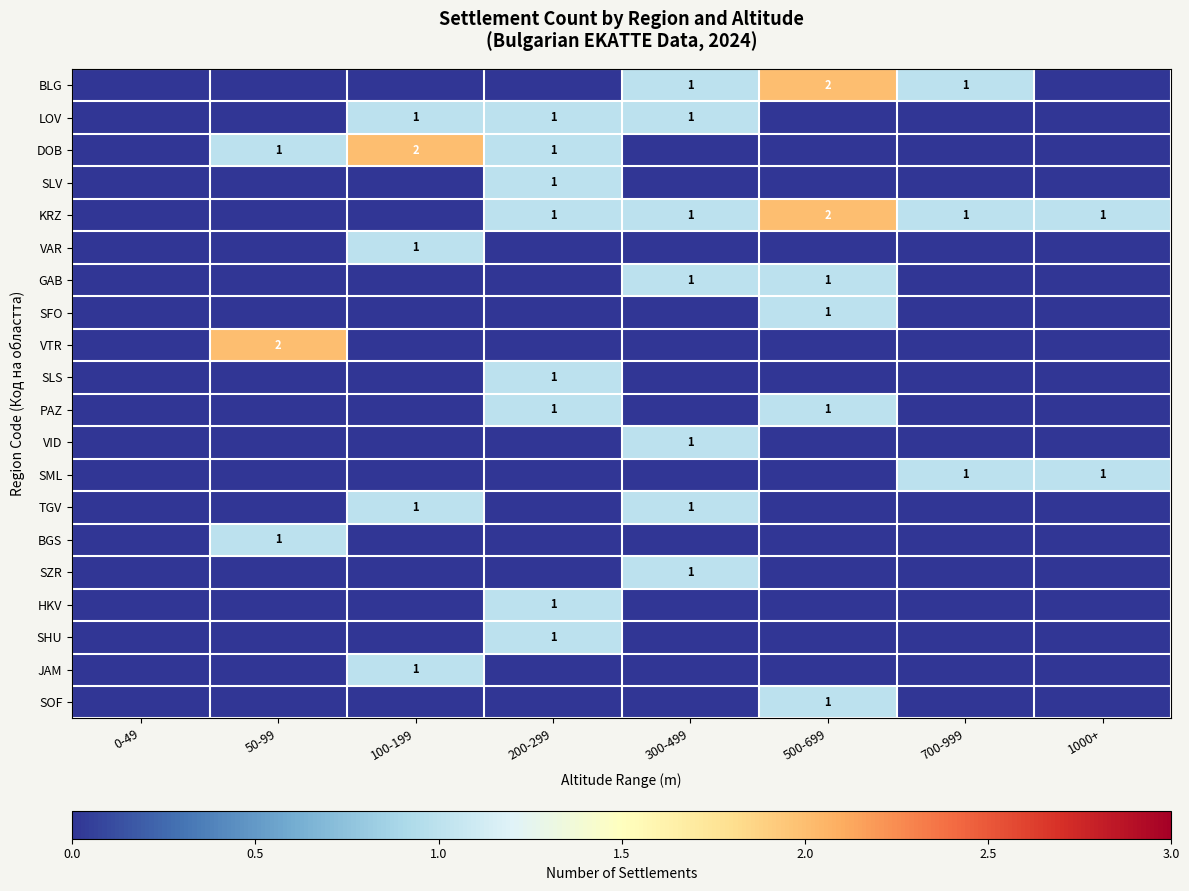

The PAZ series shows 0 at 200-299. True or false?

False